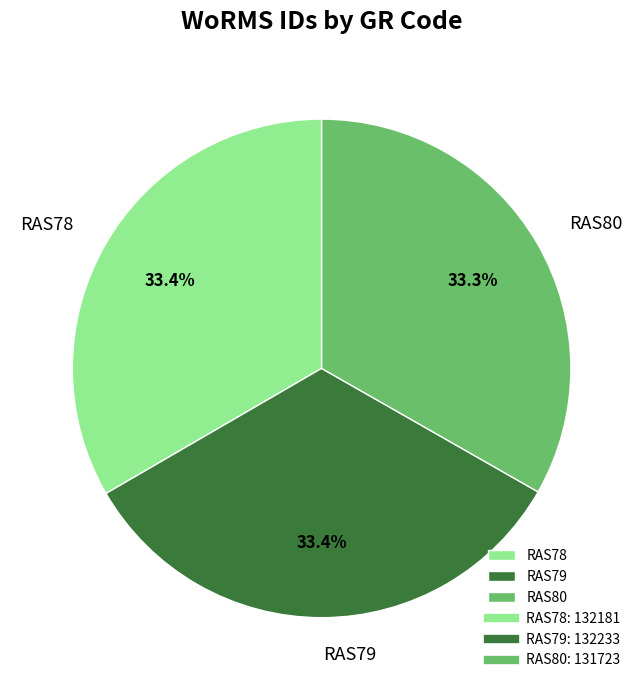

Is it true that RAS79 is 33% of the pie?

True